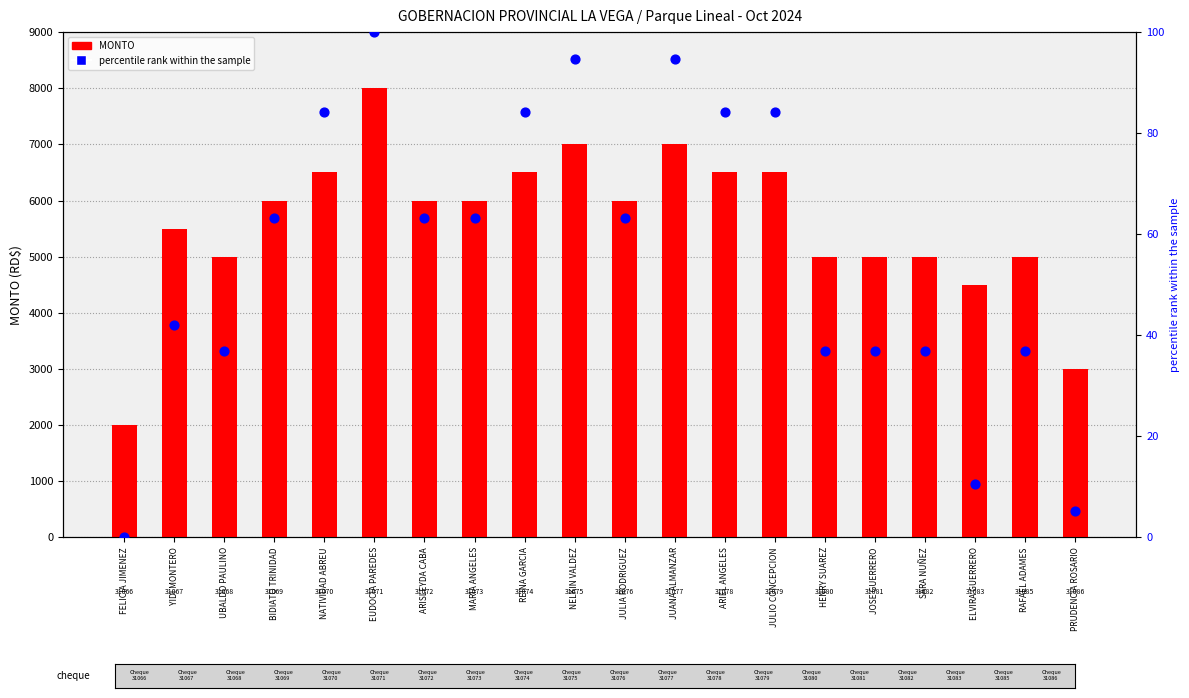

Which series reaches the maximum Y coordinate?

MONTO